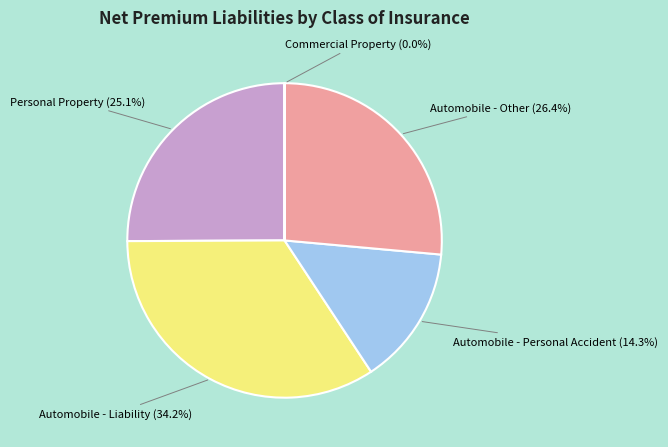

Is there any slice that represents more than half of the pie?

No